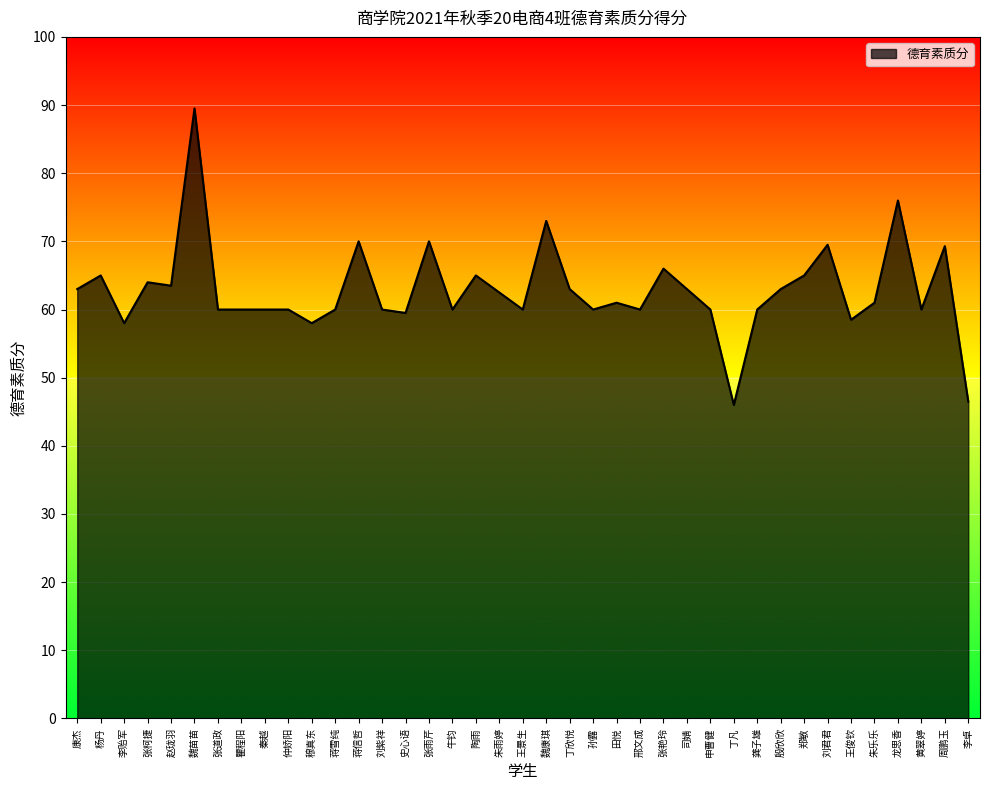

What is the average value?

62.8